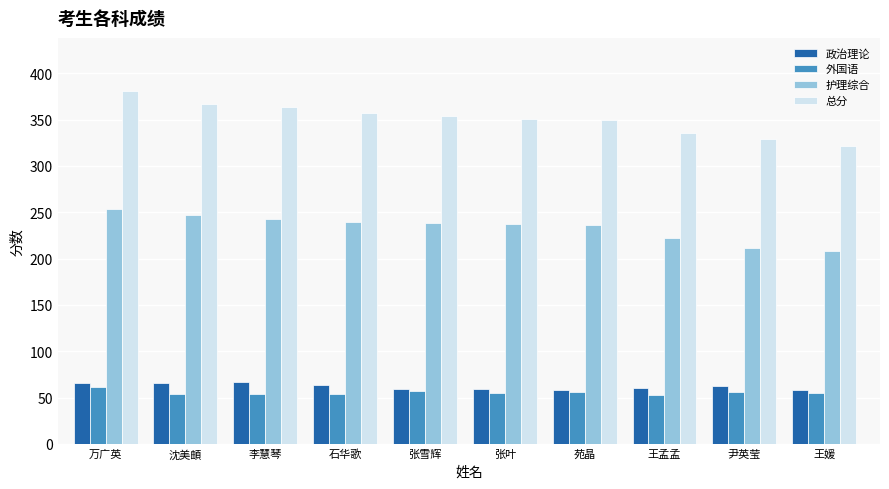

True or false: 护理综合 has a value of 239 at 石华歌.

True